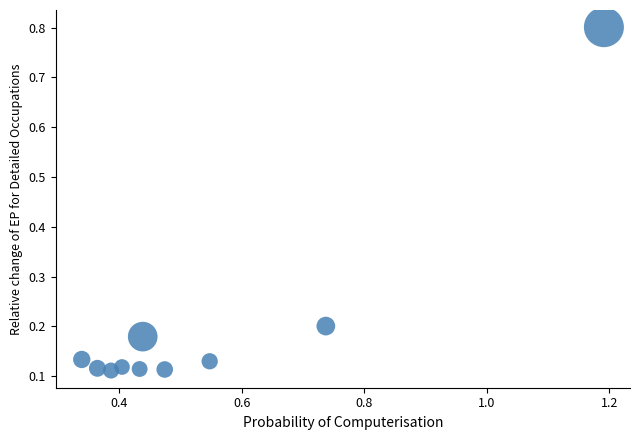

What is the range of X values (max minus min)?

0.9